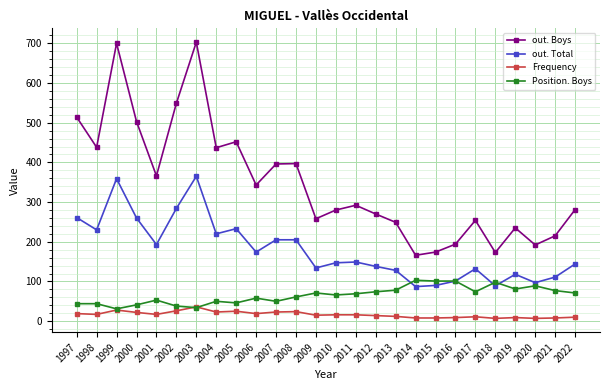

Where is the first local minimum for out. Boys?

1998